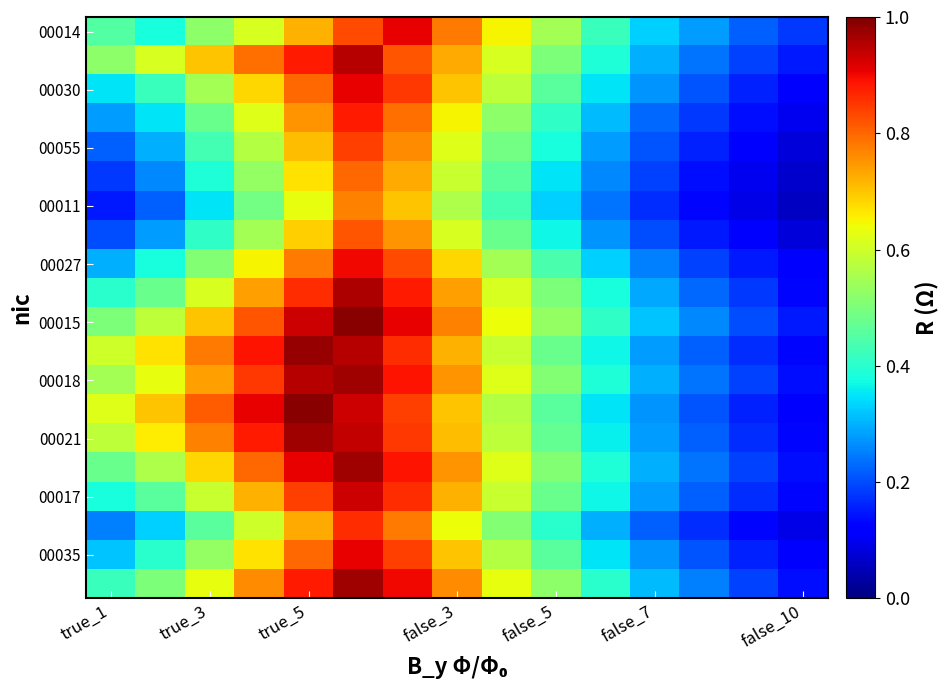

At how many categories does at least one series exceed 0?

15